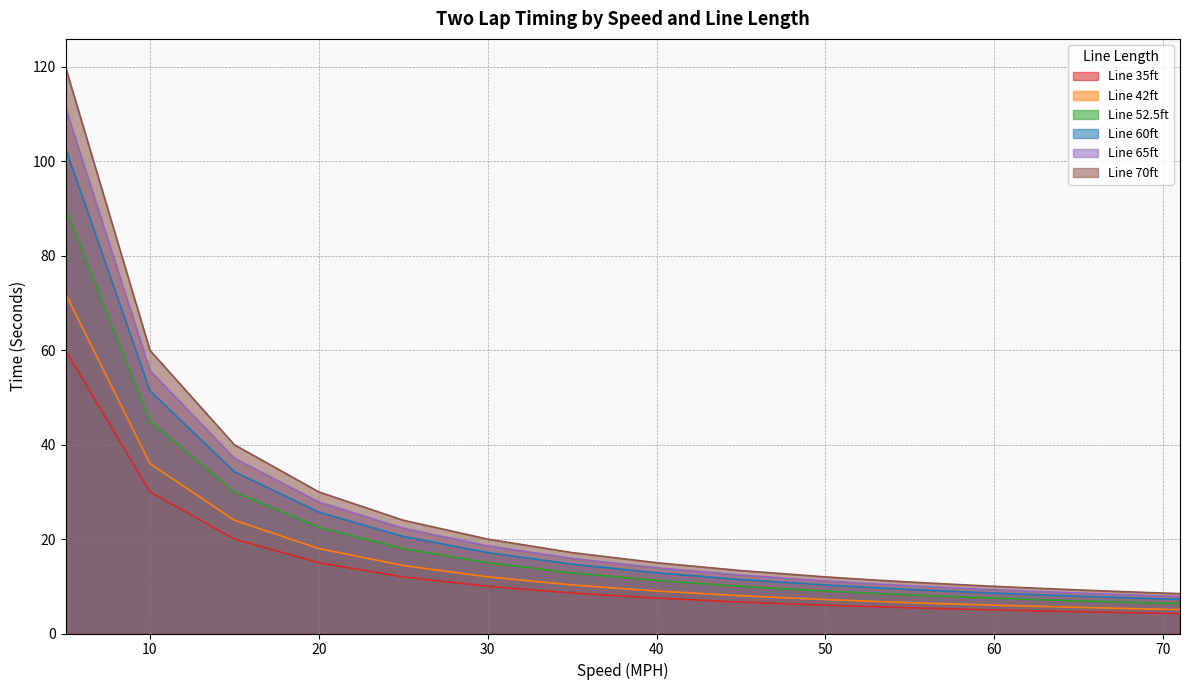

At which category is the sum across all series the highest?

5